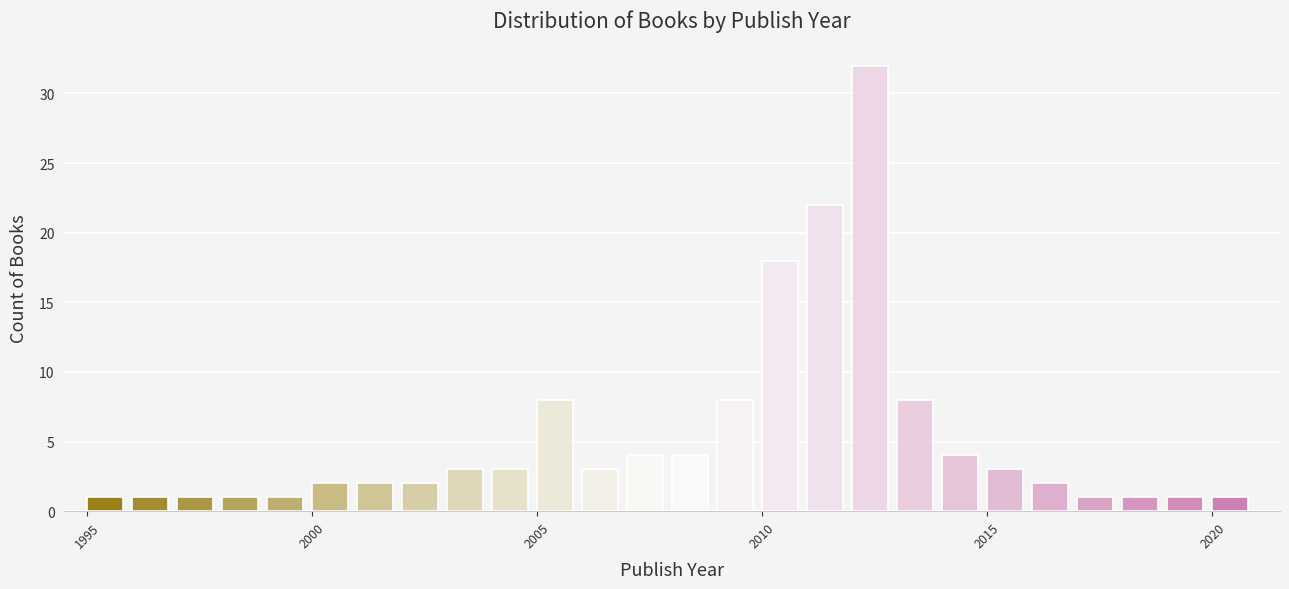

Around what value on the x-axis is the tallest bar? Give the approximate position of its centre, as read against the axis.

2012.5